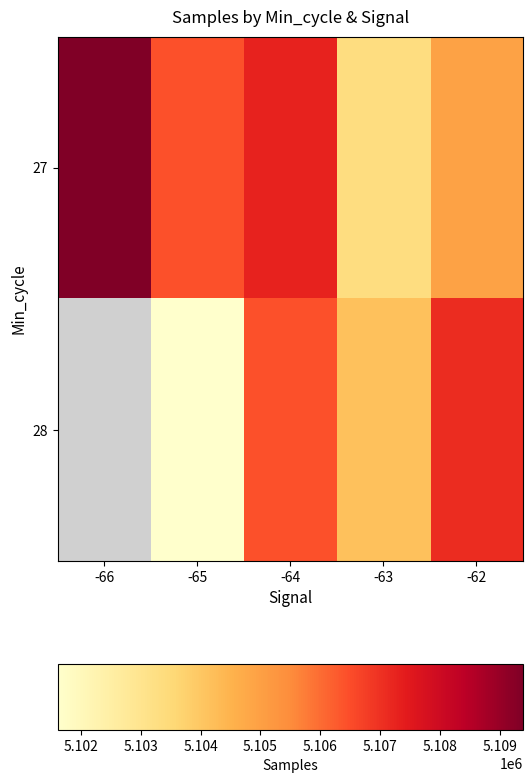

What value does the 27 series have at -64?

5107278.3